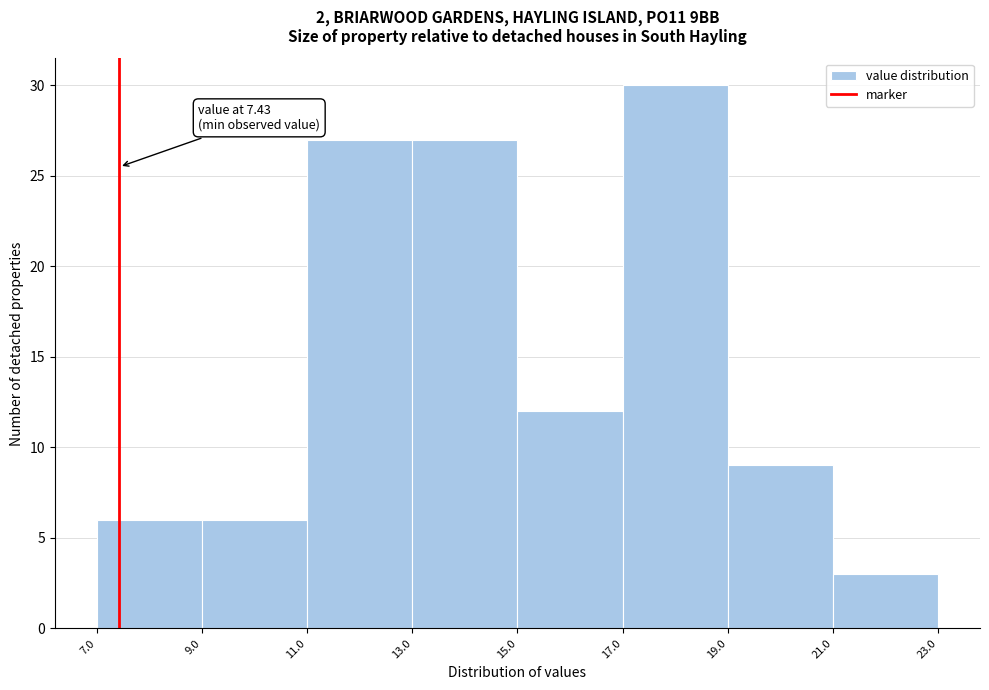

Over which range of the x-axis is the bar tallest?

17.0 to 19.0